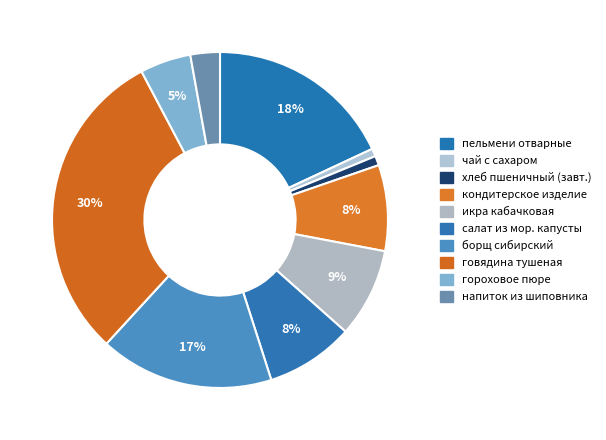

To the nearest percent, what is the average slice percentage?

10%